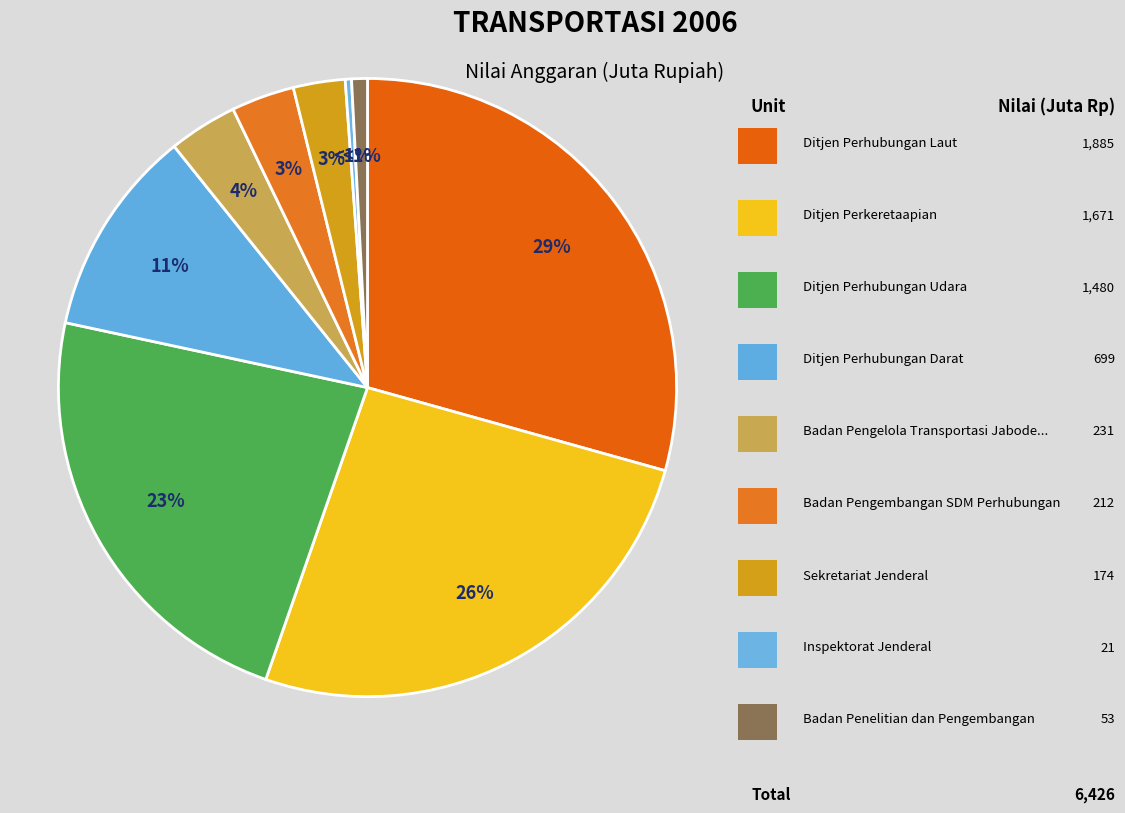

True or false: Badan Pengembangan SDM Perhubungan accounts for 16% of the total.

False